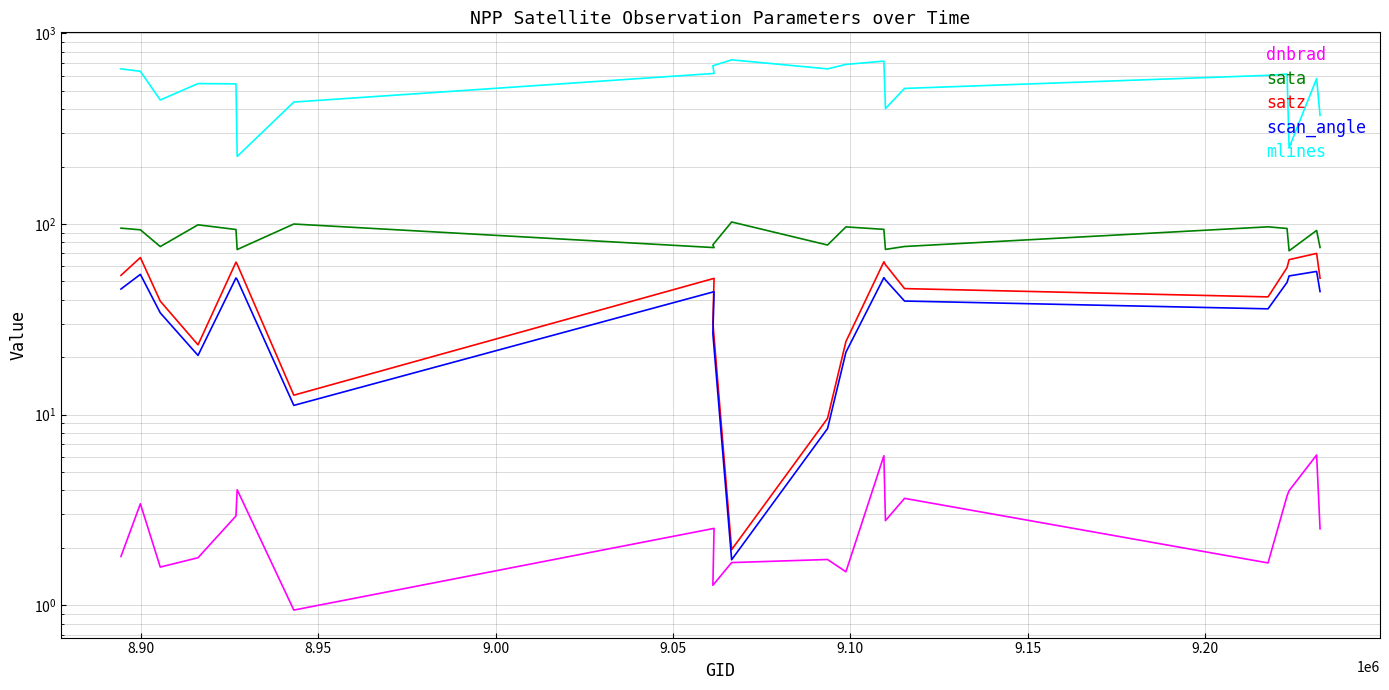

True or false: scan_angle and dnbrad intersect in this chart.

False